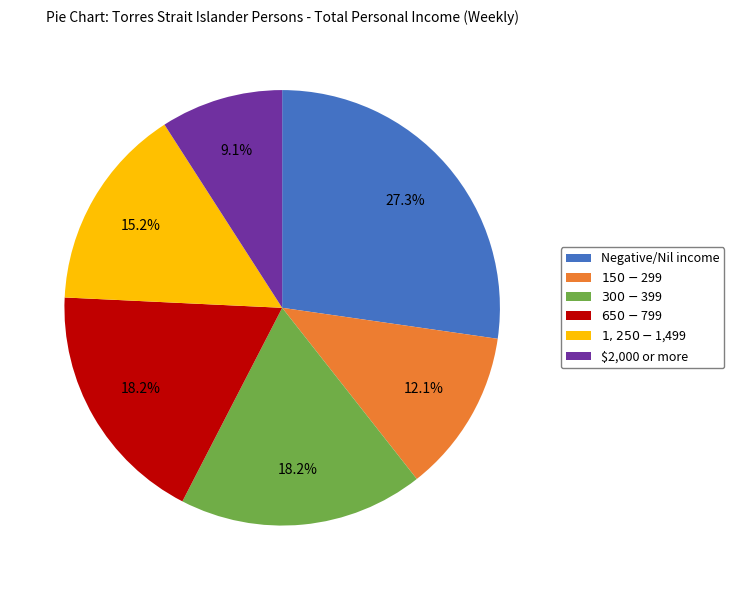

Do $2,000 or more and $1,250-$1,499 together represent more than half of the pie?

No